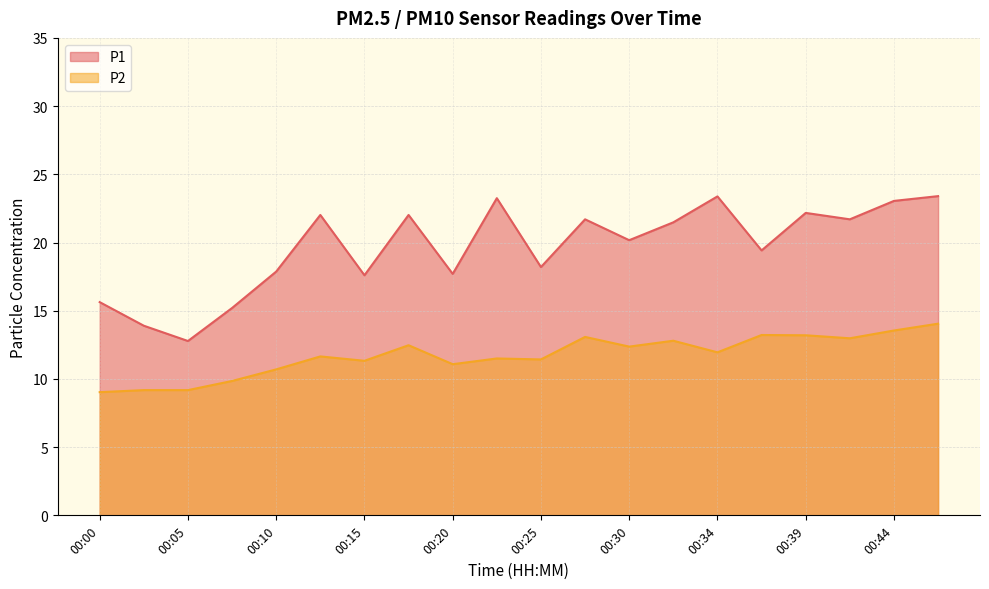

What is the value of the P2 point at the 15th from the left?

11.9